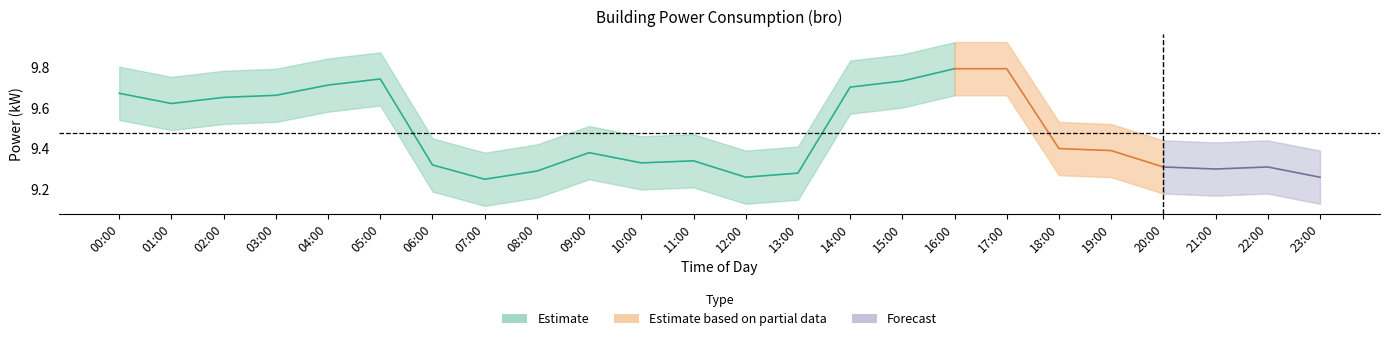

Rank the categories by value from lowest to highest.

07:00, 12:00, 13:00, 08:00, 06:00, 10:00, 11:00, 09:00, 01:00, 02:00, 03:00, 00:00, 14:00, 04:00, 15:00, 05:00, 16:00